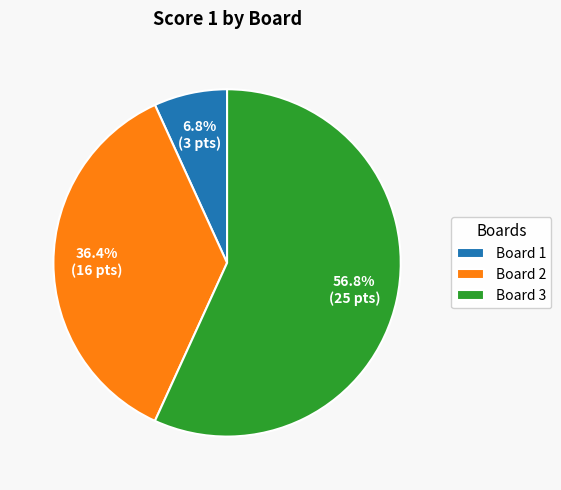

Which slice is the largest?

Board 3